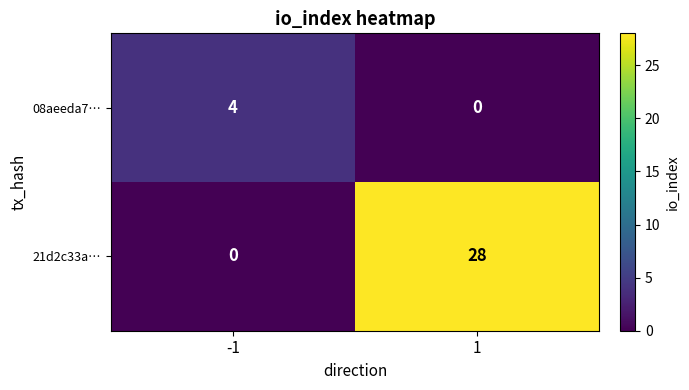

Between -1 and 1, which series saw the biggest shift?

21d2c33a…